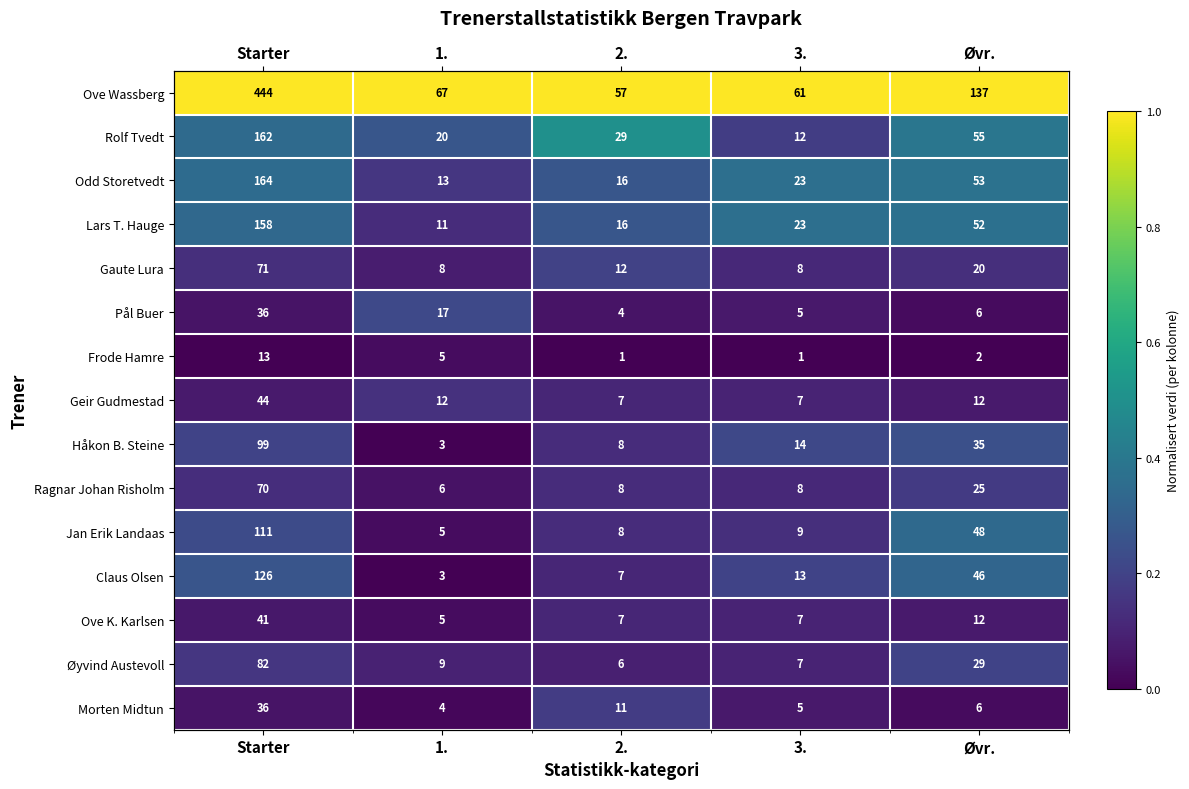

Between Starter and 3., which series saw the biggest shift?

Rolf Tvedt